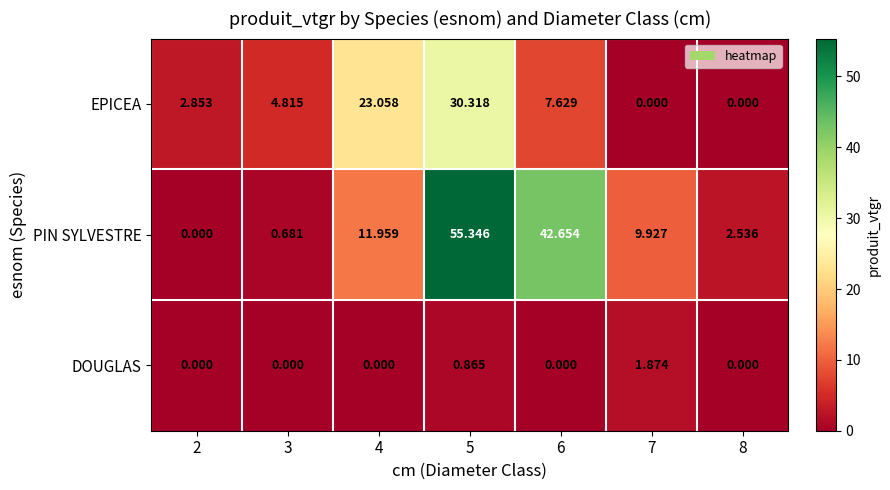

Which series has the largest total across all categories?

PIN SYLVESTRE